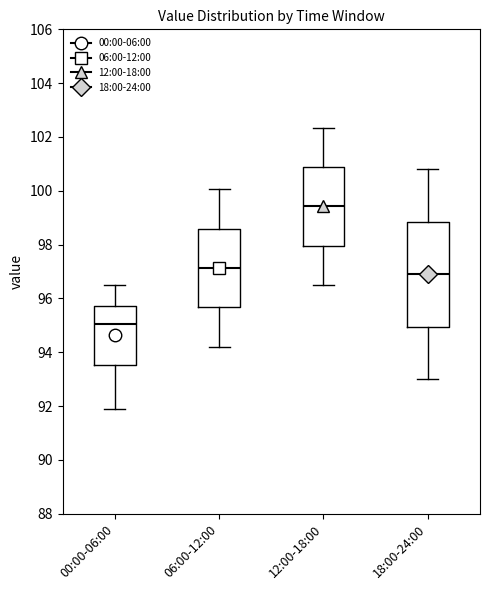

Reading left to right, transcribe this box plot: for each box, give where its median line is, the range the box spans, and where its two whiskers end, as read against the y-axis. The values are not printed on the chart, so give them approximately, as read against the axis.

00:00-06:00: median 95.0, box 93.6 to 95.8, whiskers 91.8 to 96.6
06:00-12:00: median 97.2, box 95.6 to 98.6, whiskers 94.2 to 100.0
12:00-18:00: median 99.4, box 98.0 to 100.8, whiskers 96.6 to 102.4
18:00-24:00: median 97.0, box 95.0 to 98.8, whiskers 93.0 to 100.8